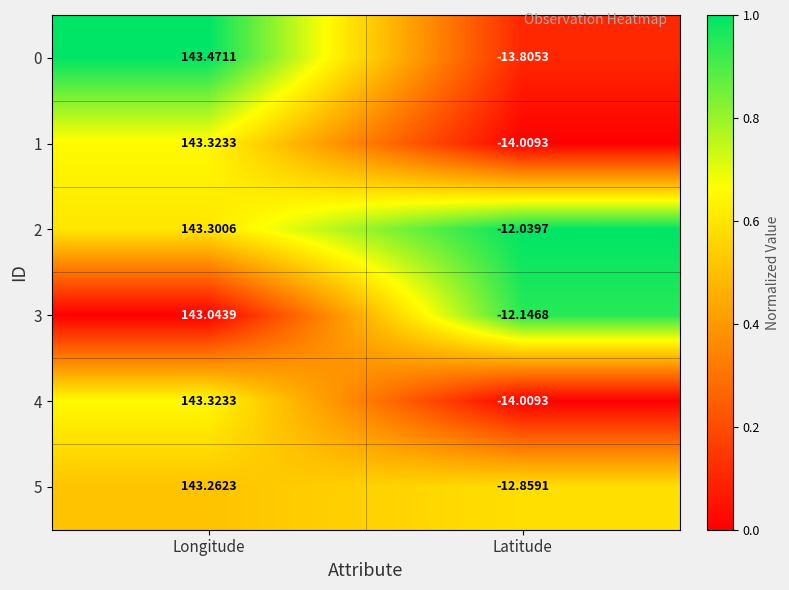

Where does the 0 series first go above 143?

Longitude